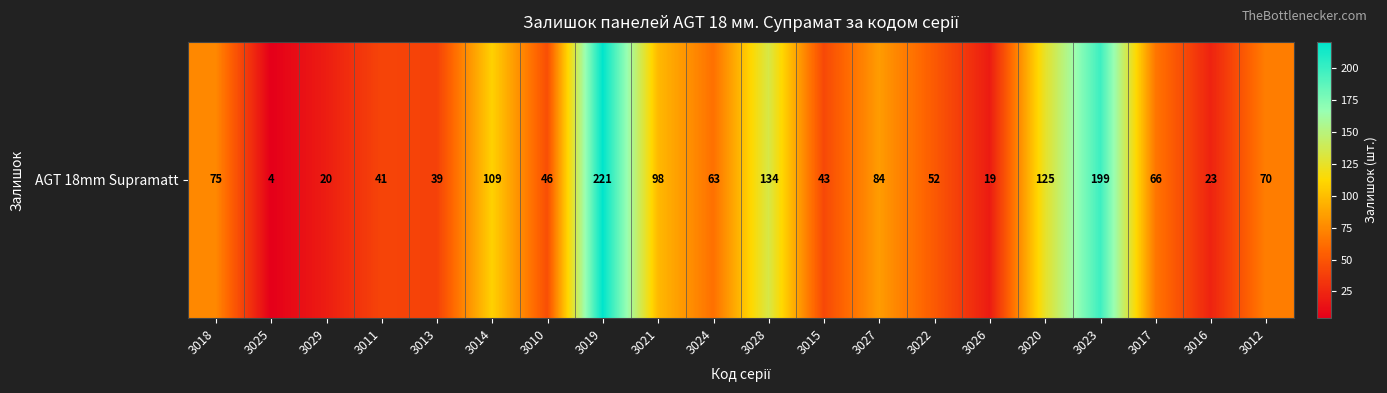

Reading left to right, list all the values displayed in this chart.

3018=75	3025=4	3029=20	3011=41	3013=39	3014=109	3010=46	3019=221	3021=98	3024=63	3028=134	3015=43	3027=84	3022=52	3026=19	3020=125	3023=199	3017=66	3016=23	3012=70